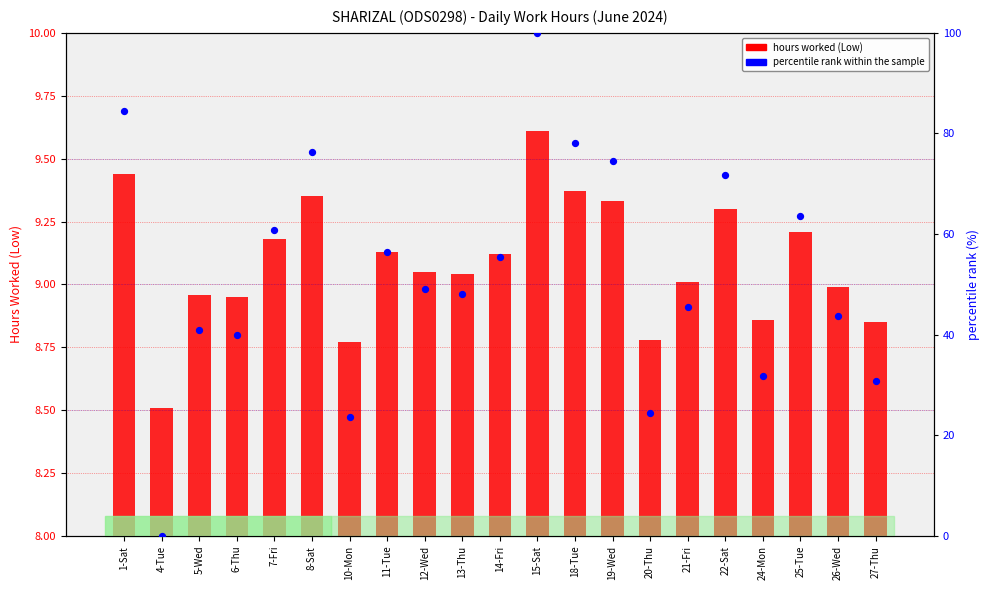

Which series contains the lowest Y value?

percentile rank within the sample